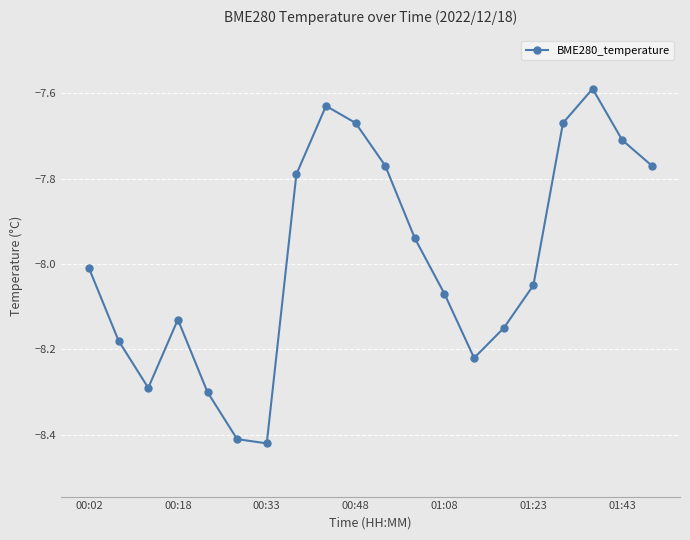

What is the difference between the second highest and second lowest values?

0.8